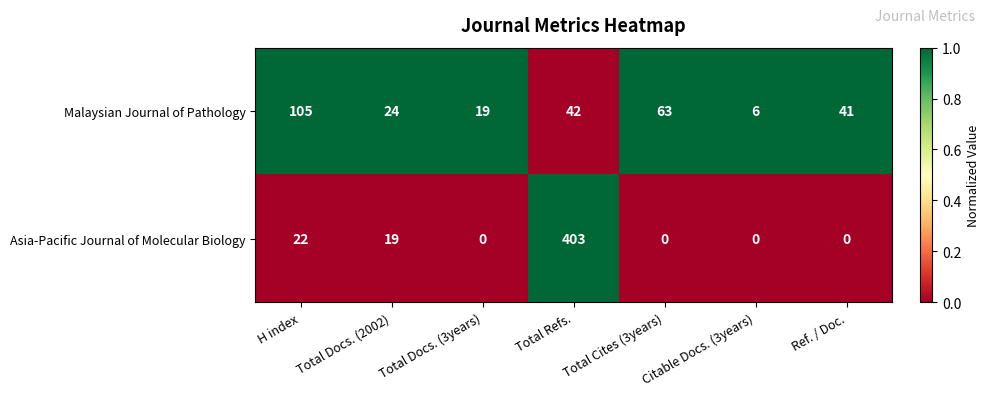

Which category has the highest value in the Malaysian Journal of Pathology series?

H index